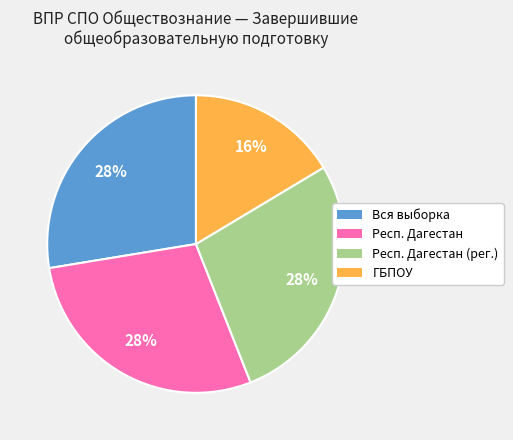

To the nearest percent, what is the difference between the largest and smallest slice percentages?

12%